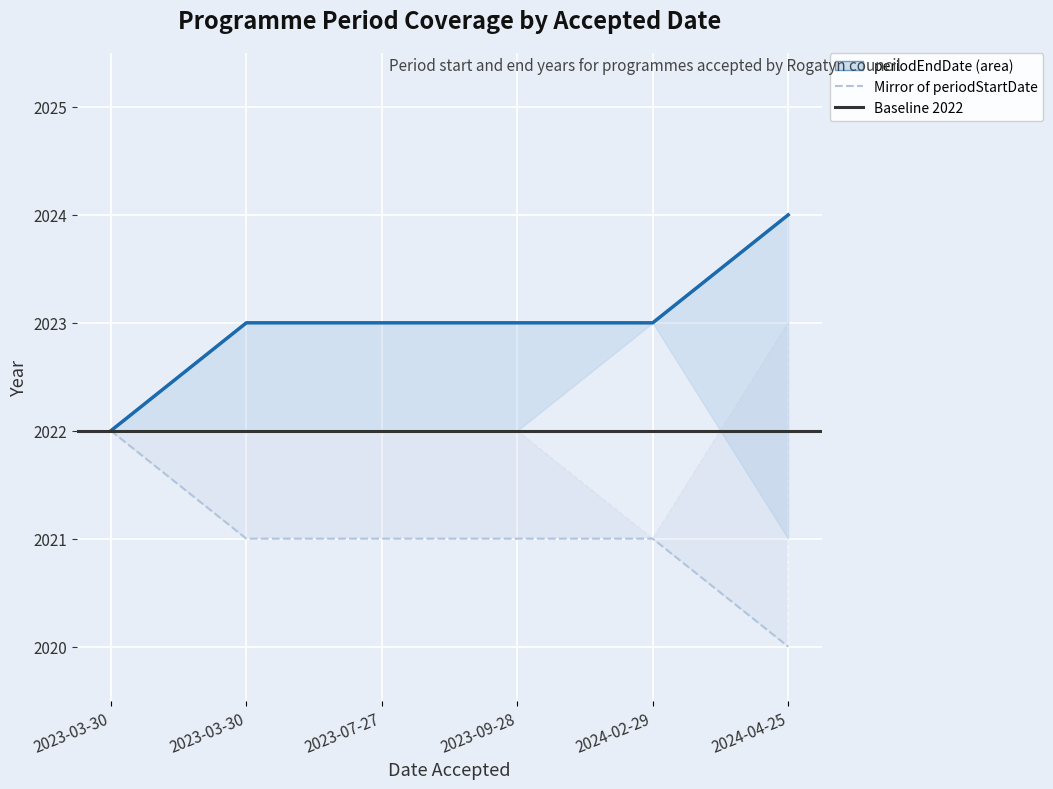

What is the change in value from 2024-02-29 to 2024-04-25?

+1